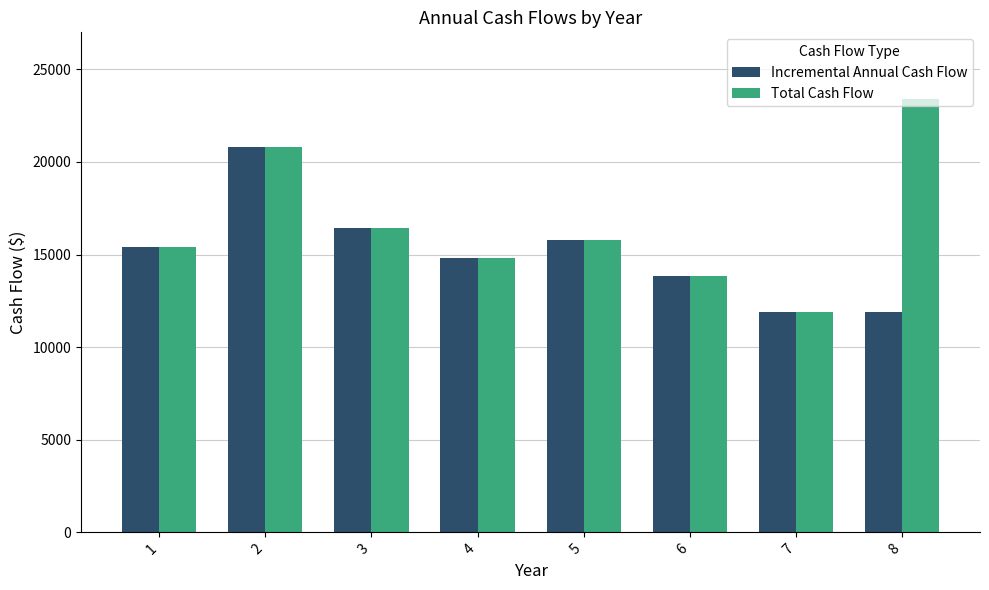

The value of Total Cash Flow at 7 is 8114.3. True or false?

False